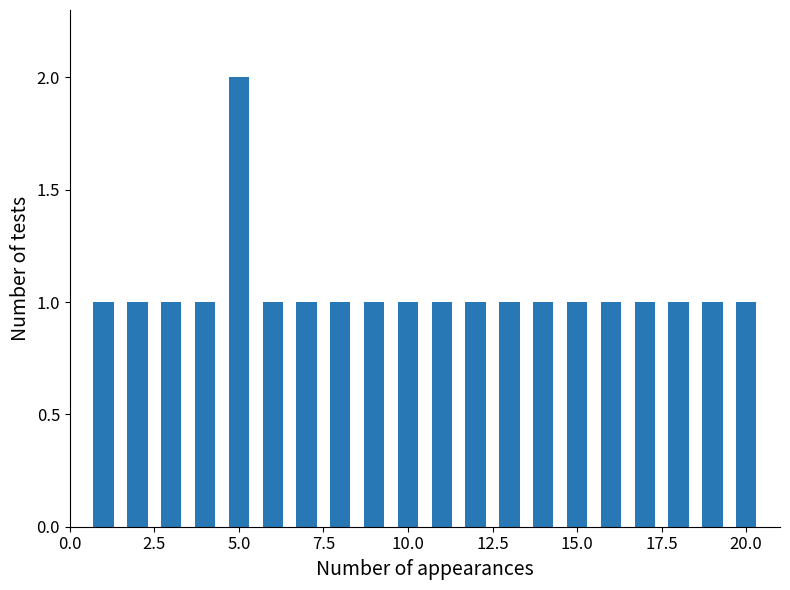

What is the sum of all values?

21